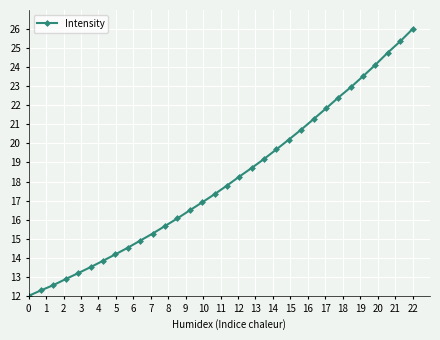

What is the maximum value shown in the chart?

26.0